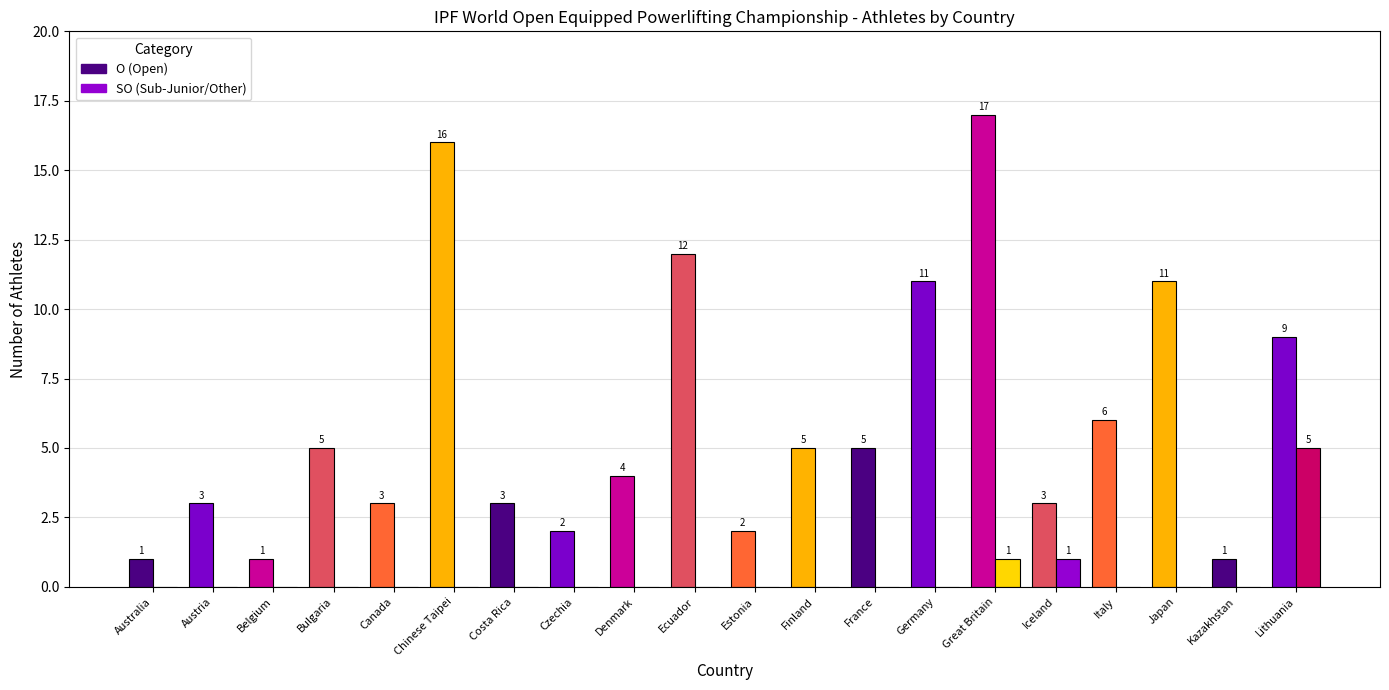

What is the total value across all series at Japan?

11